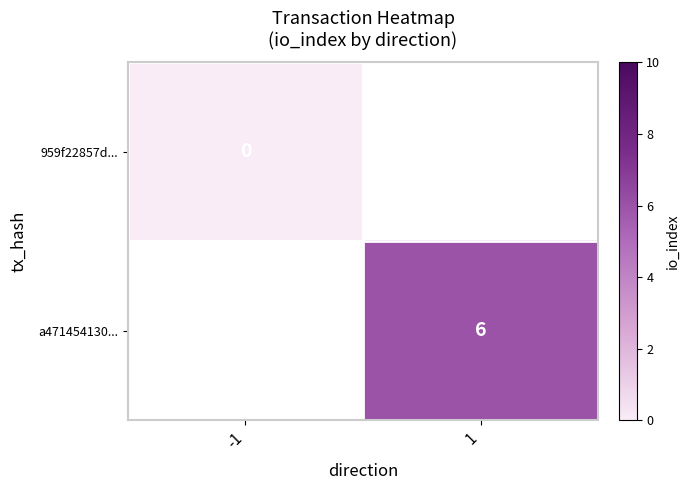

The a471454130... series shows 1.8 at 1. True or false?

False